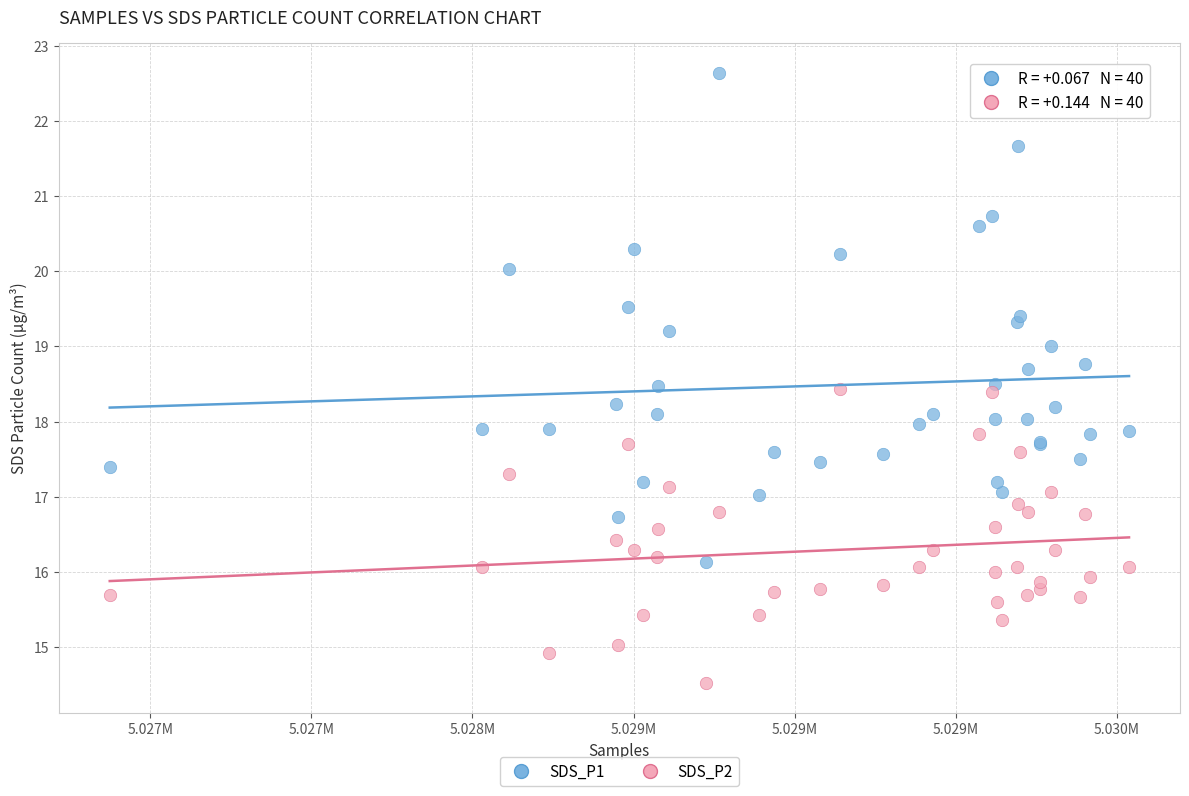

Which series has the largest Y range (max minus min)?

SDS_P1